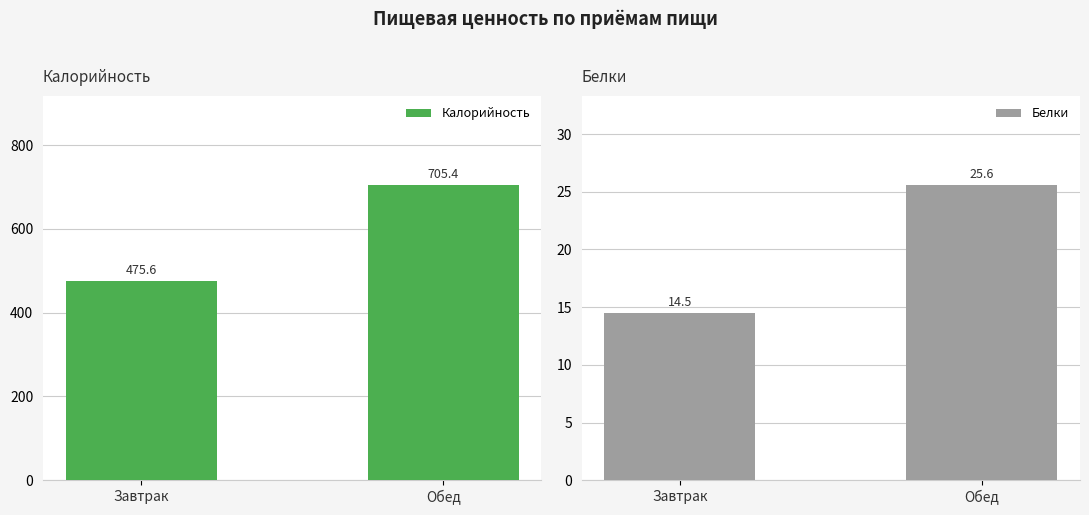

What is the average value of the Белки series?

20.0